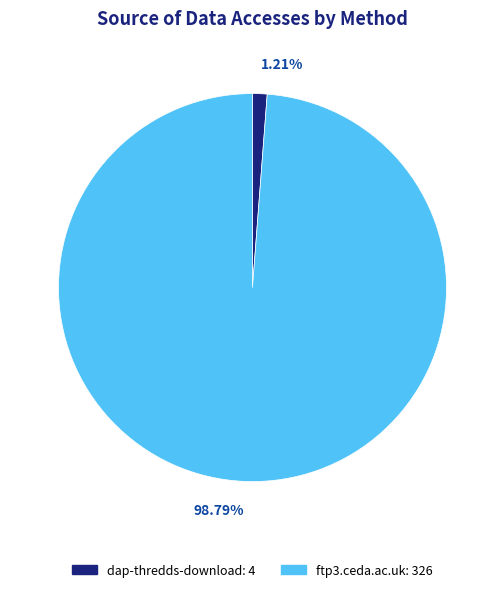

Is it true that ftp3.ceda.ac.uk is 99% of the pie?

True